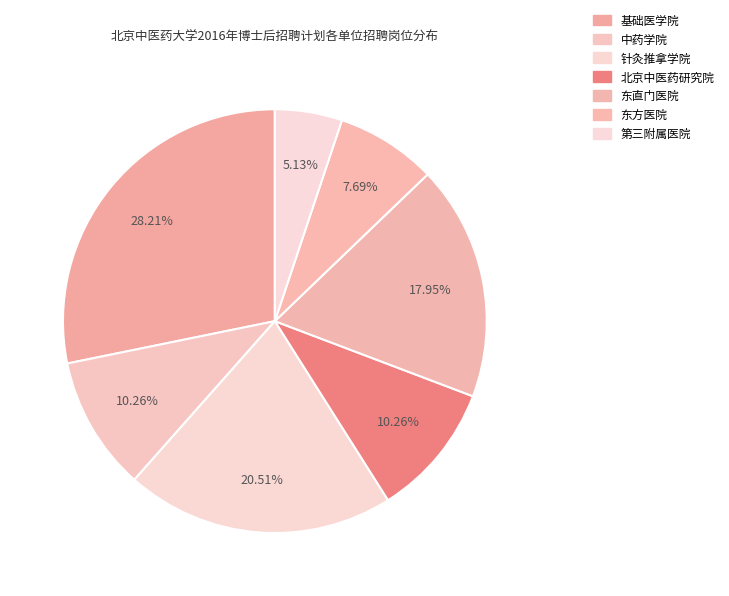

To the nearest percent, what is the combined percentage of 东方医院 and 针灸推拿学院?

28%